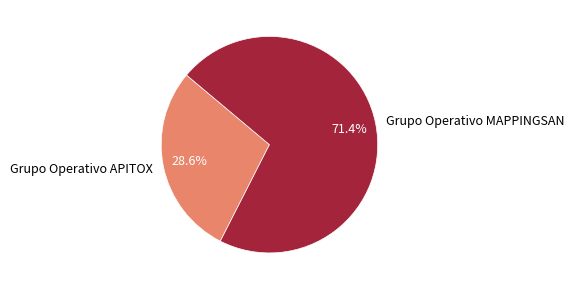

How much of the chart is everything except Grupo Operativo MAPPINGSAN?

28.6%